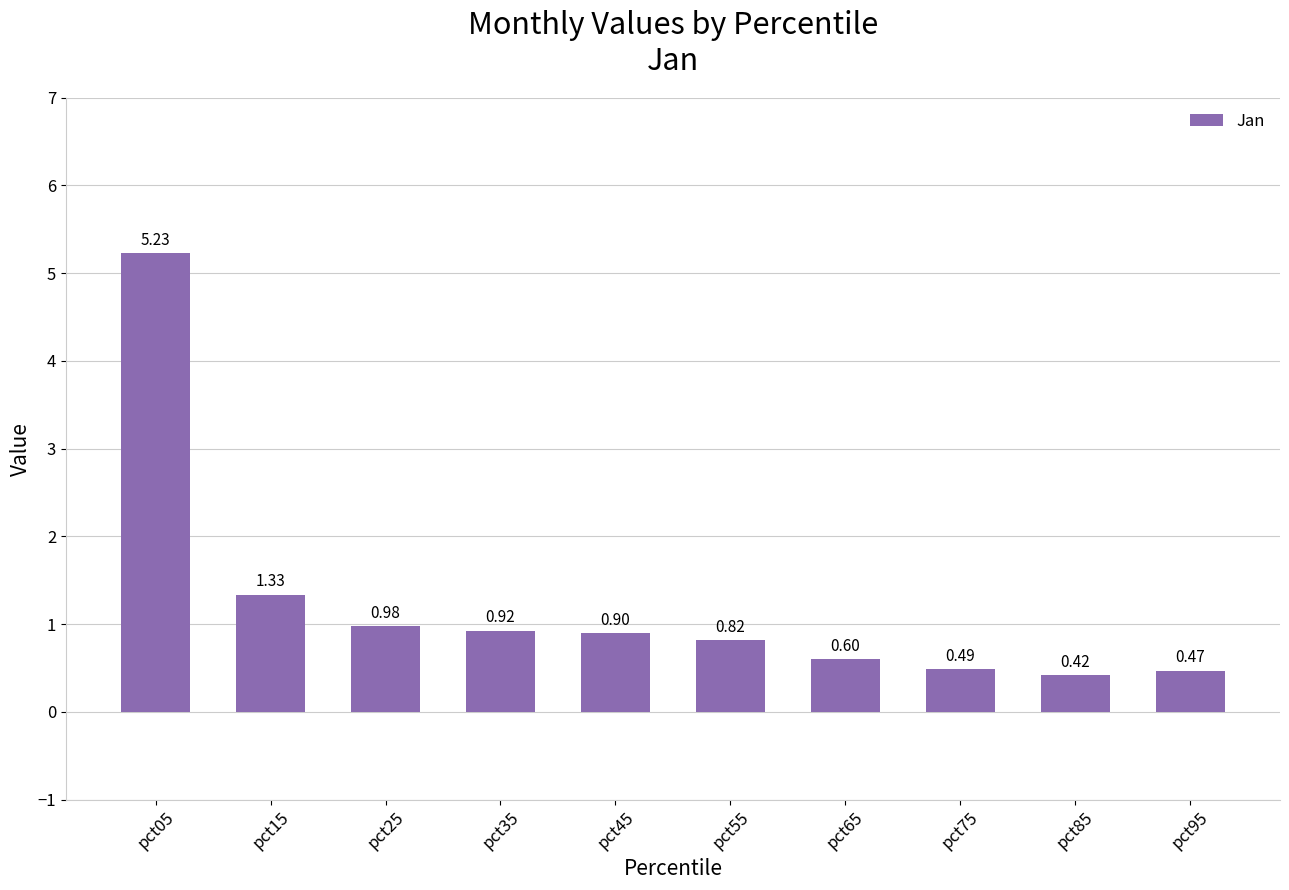

Which has a higher value, pct75 or pct05?

pct05